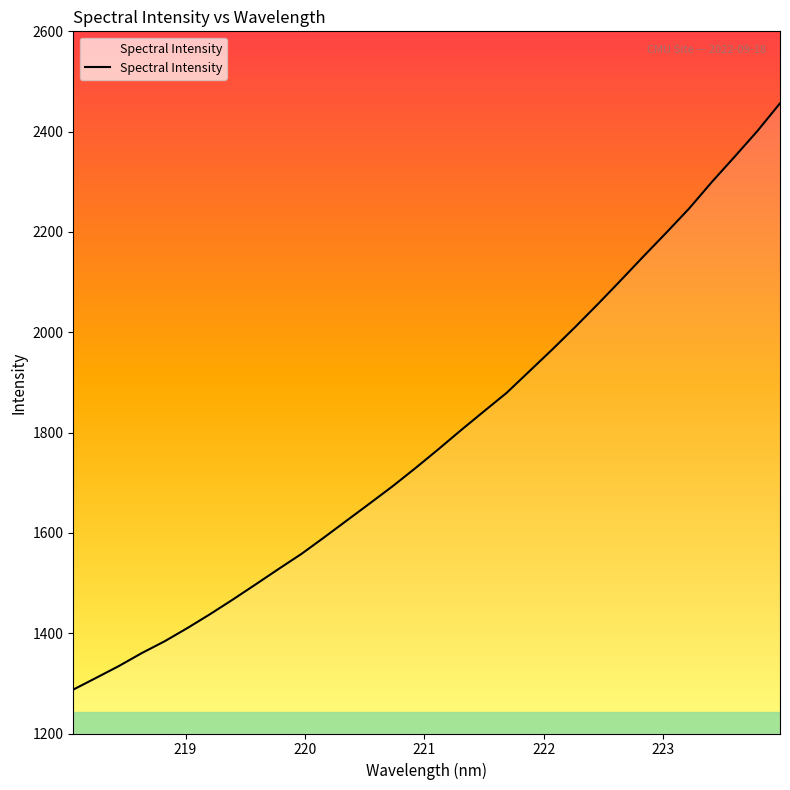

True or false: there are more than 0 points higher than both neighbors.

False